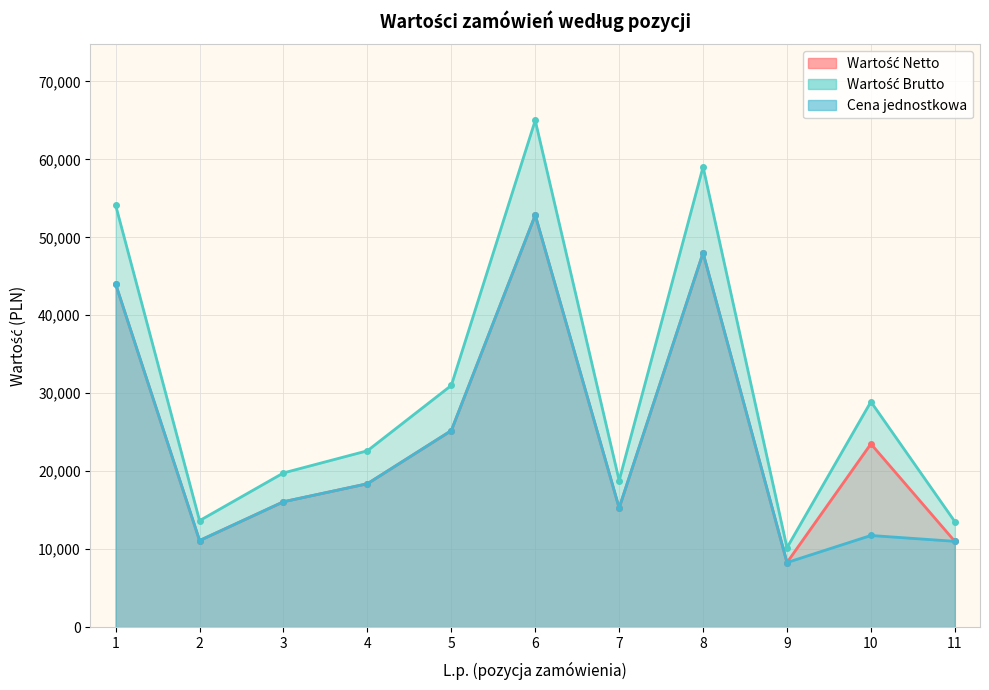

What is the value of the Wartość Netto point at the 5th from the left?

25203.2